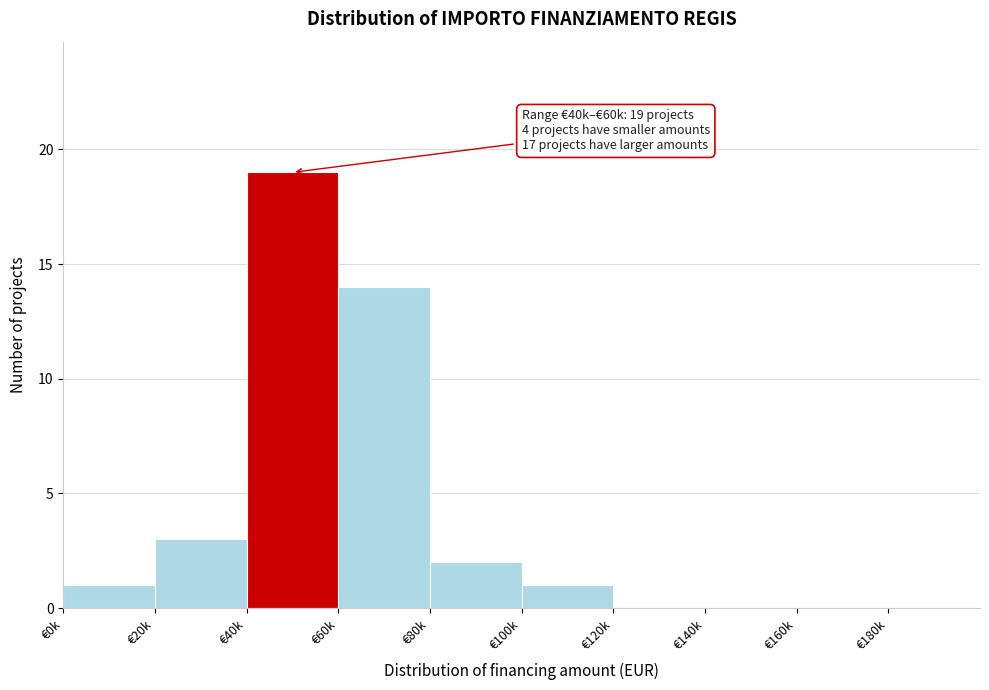

Reading left to right, transcribe all the data shown in this chart.

€0k=1	€20k=3	€40k=19	€60k=14	€80k=2	€100k=1	€120k=0	€140k=0	€160k=0	€180k=0